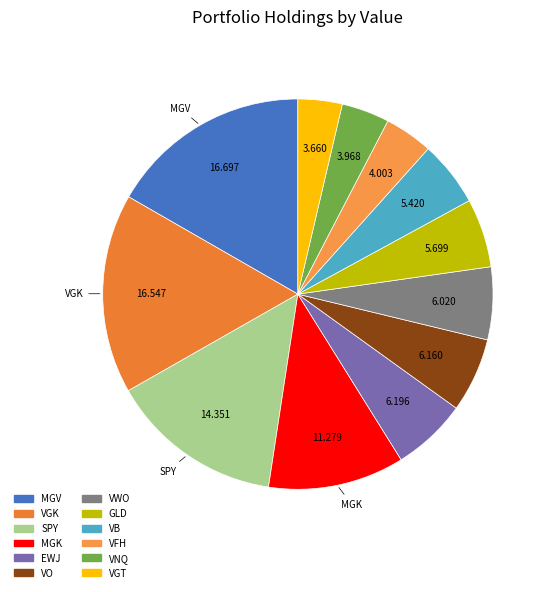

What is the smallest slice in the pie chart?

VANGUARD WORLD FDS (VGT)